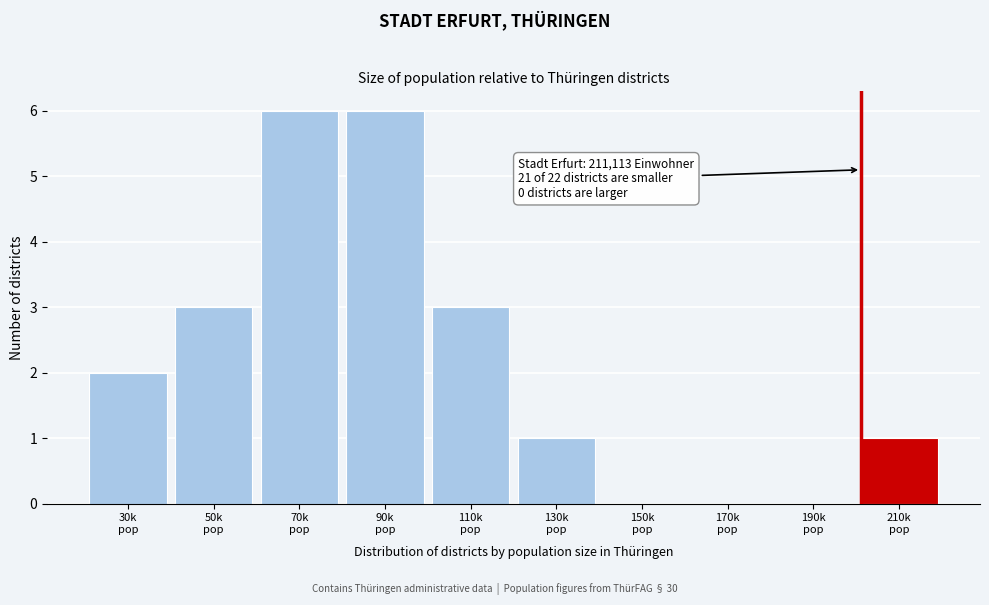

What is the maximum value shown in the chart?

6